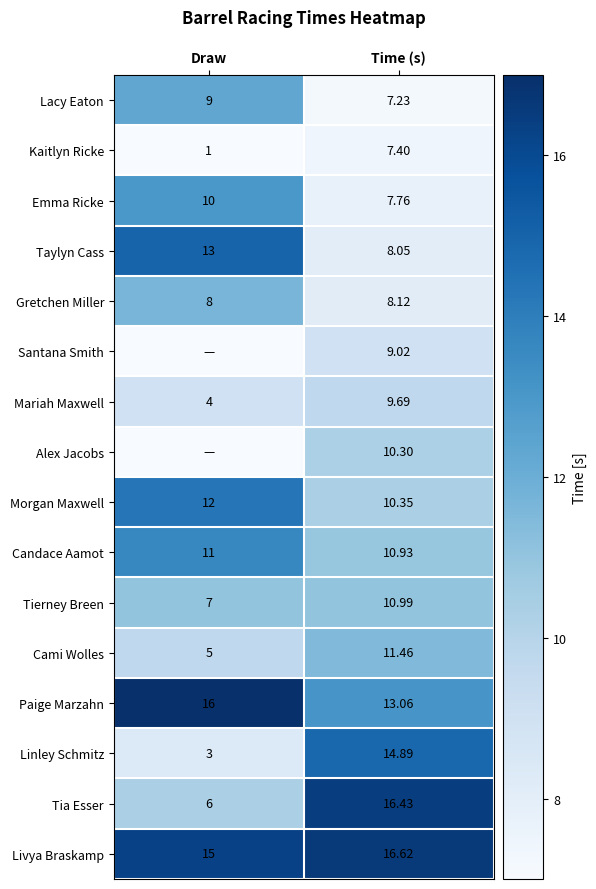

Is the value of Taylyn Cass at Draw greater than the value of Morgan Maxwell at Time (s)?

Yes